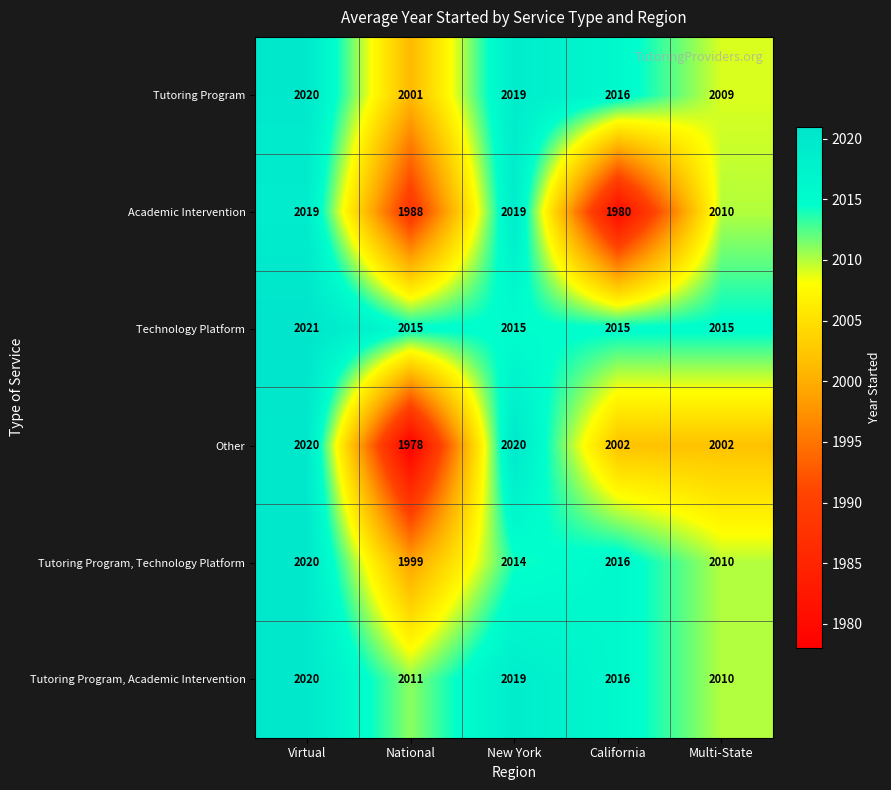

Count the Academic Intervention values in the range 1988 to 2019.

4